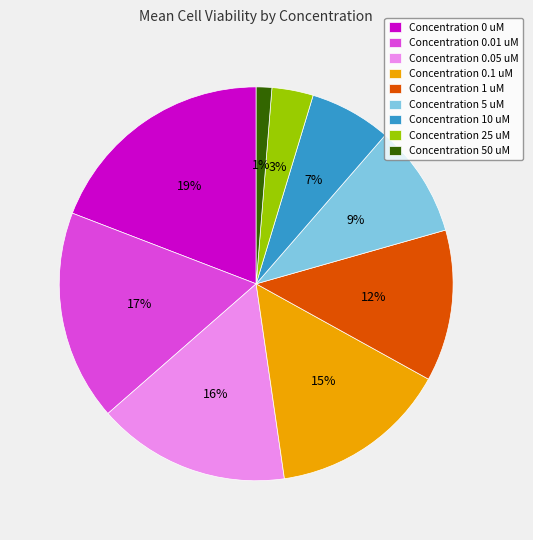

To the nearest percent, what is the average slice percentage?

11%